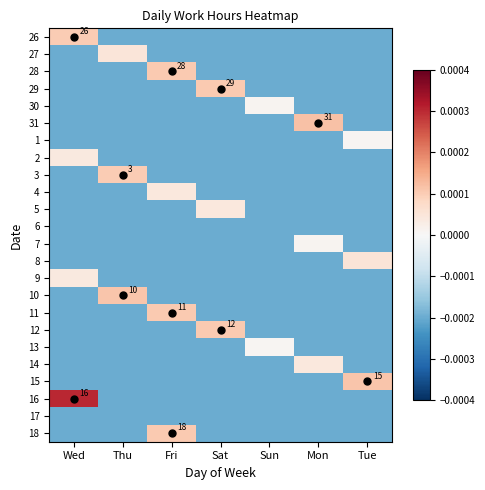

Count the 11 values in the range 0 to 1.

1